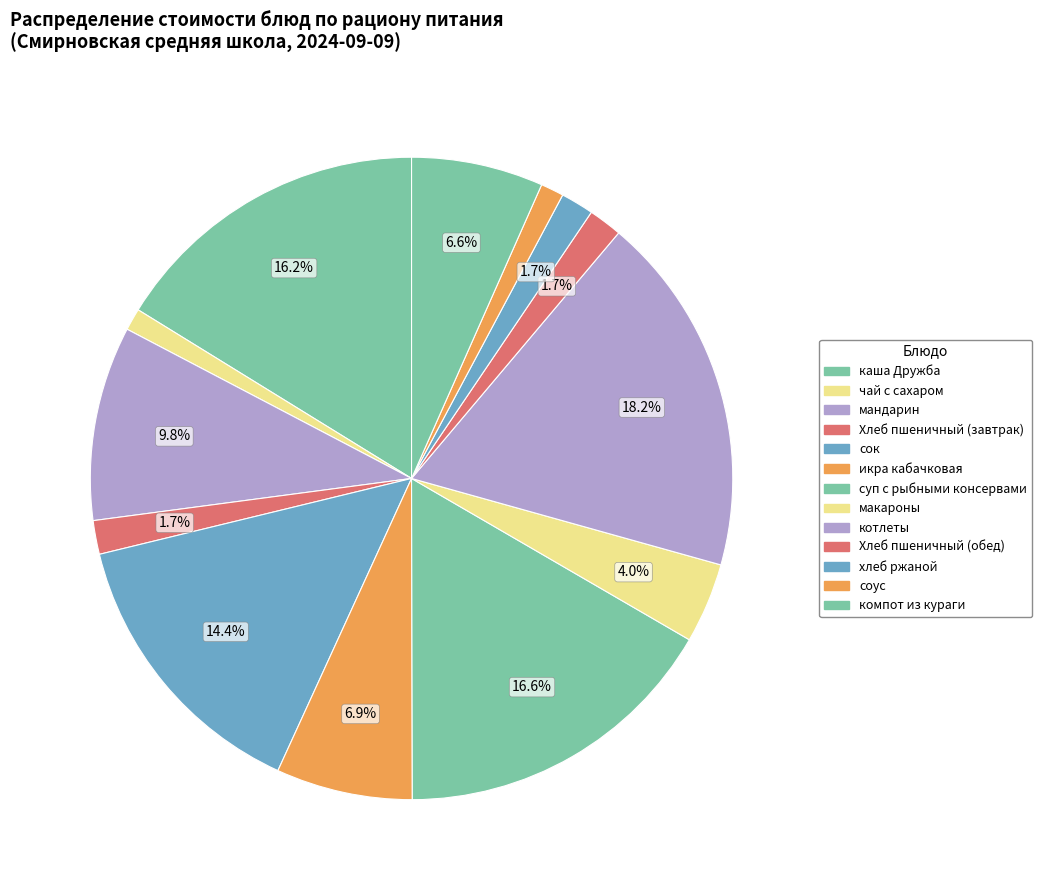

Combined, what portion of the pie is компот из кураги and котлеты?

24.8%